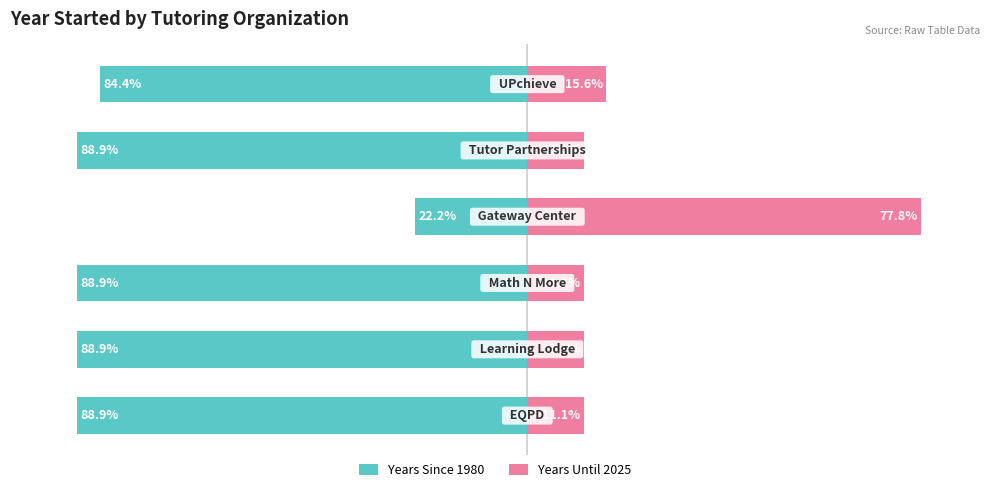

What is the value of the Years Until 2025 bar at the 2nd from the left?

5